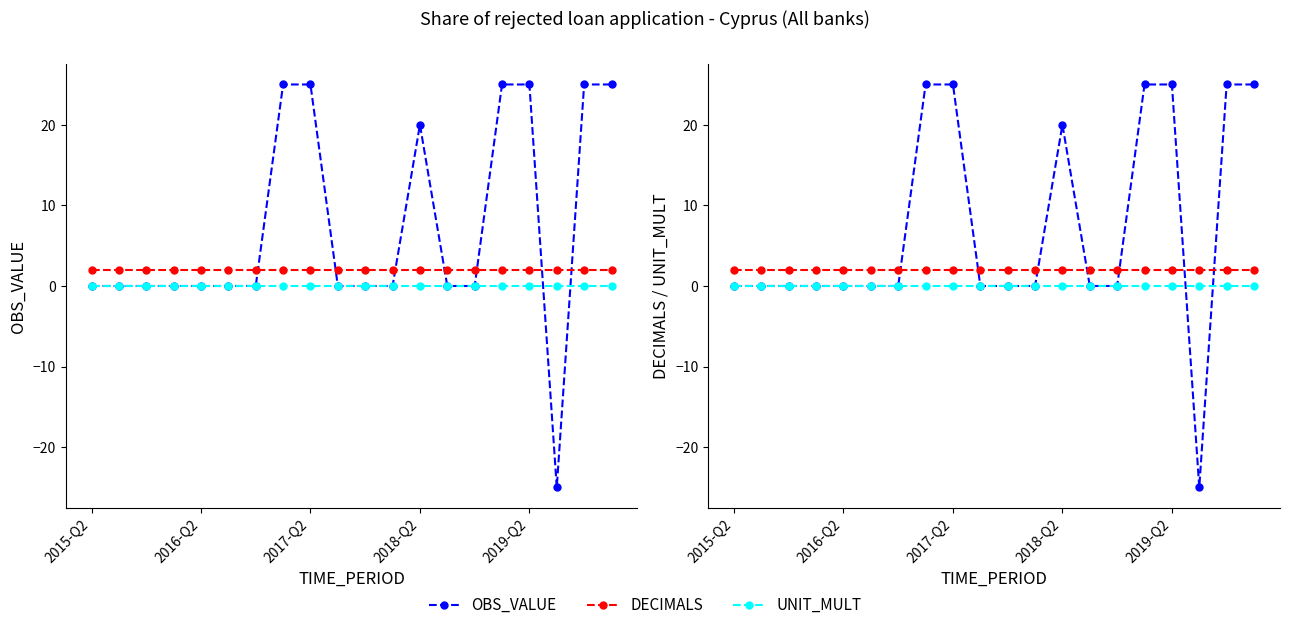

What are all the series names shown in the legend?

OBS_VALUE, DECIMALS, UNIT_MULT